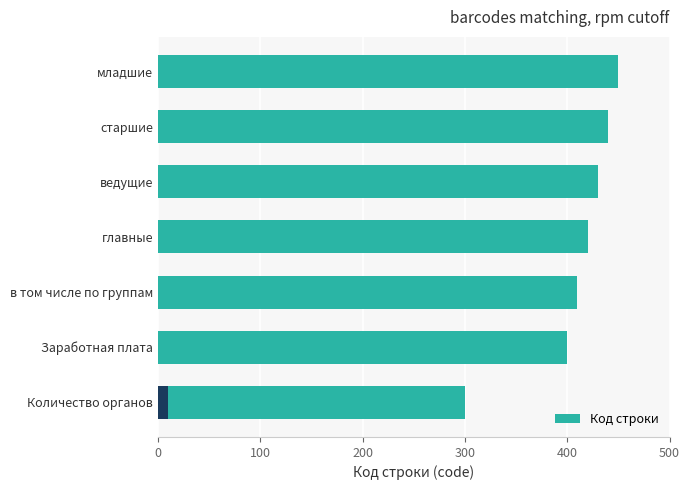

Reading left to right, extract all data points from this chart.

300	400	410	420	430	440	450